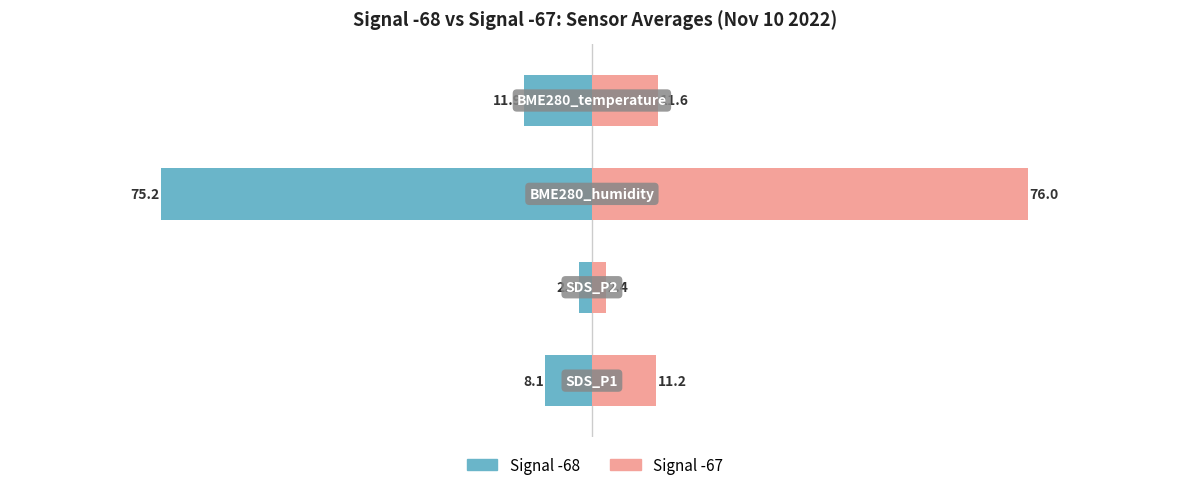

Which series has the largest range (max minus min)?

Signal -67